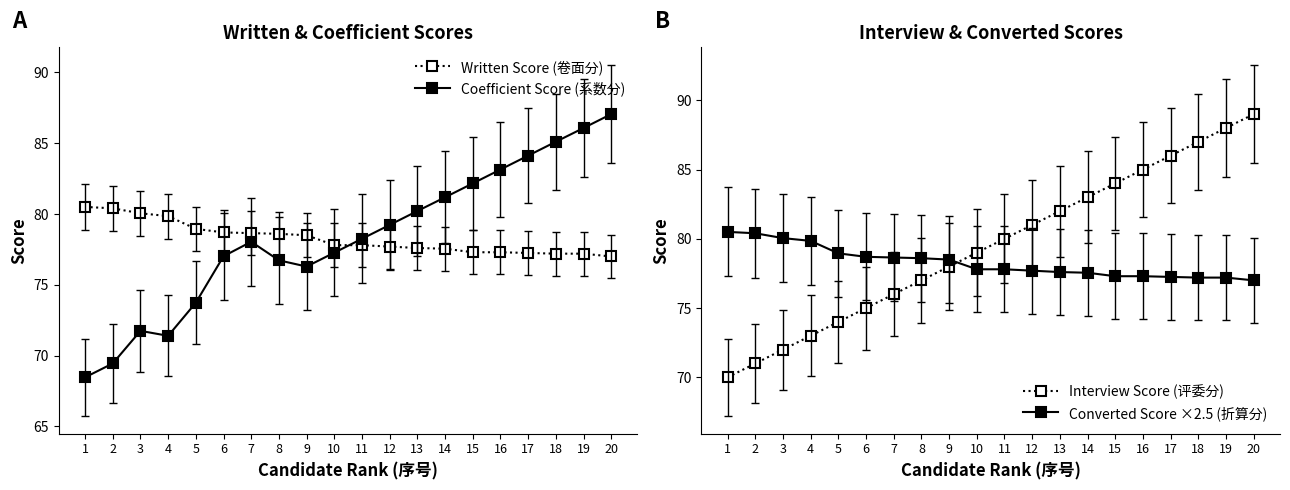

Which category has the highest value across all series?

20